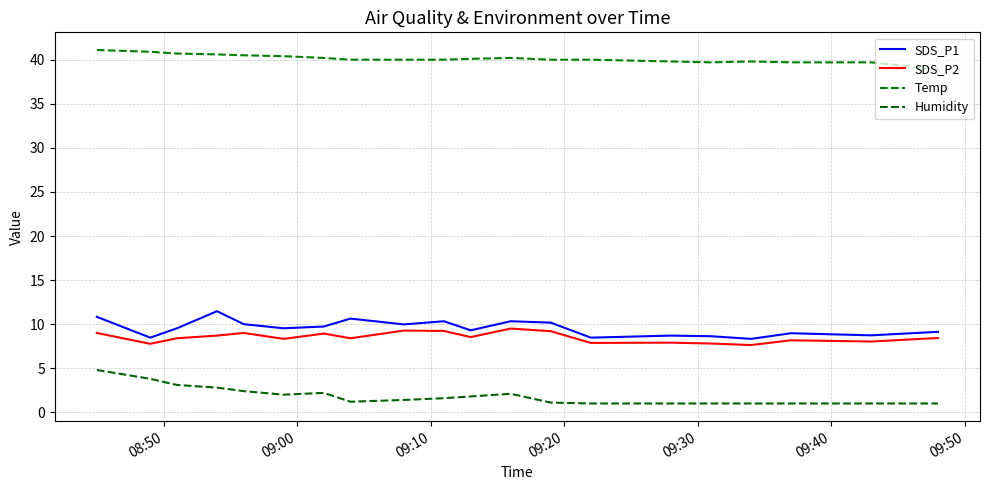

Count the number of categories in the chart.

20